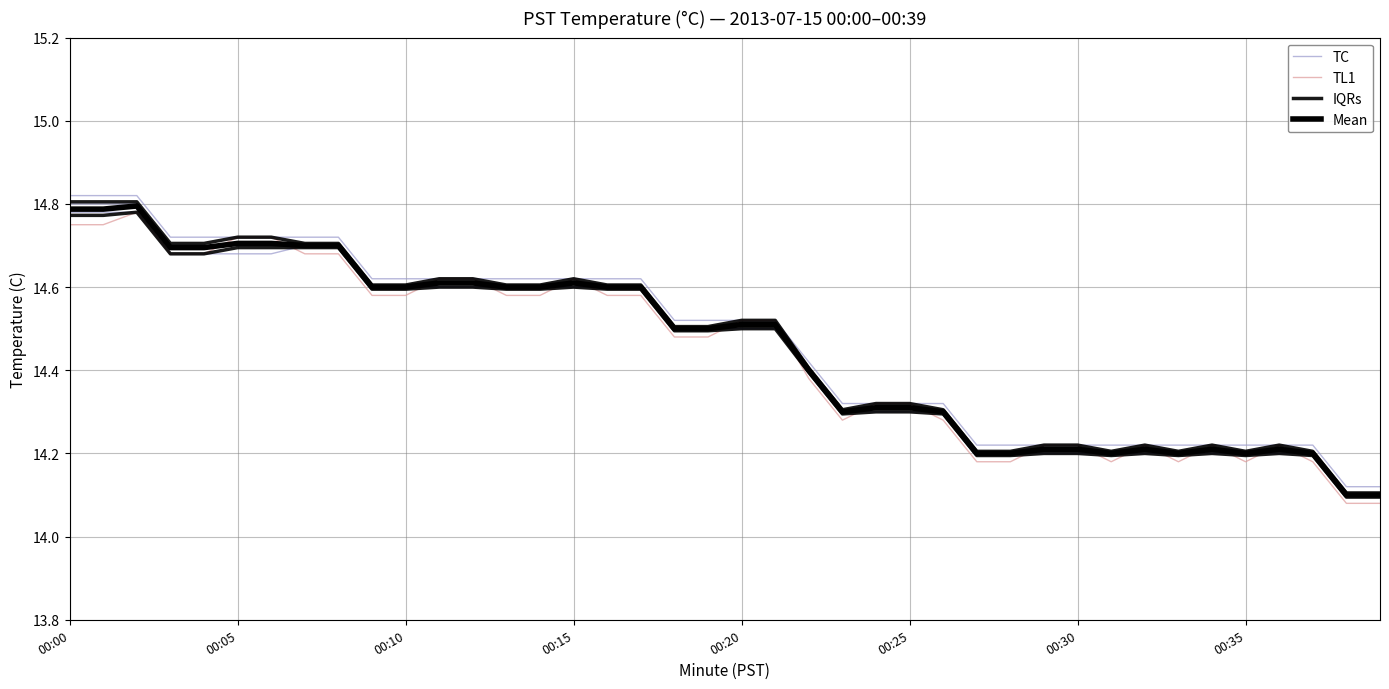

The TL1 series shows 14.3 at 23. True or false?

True